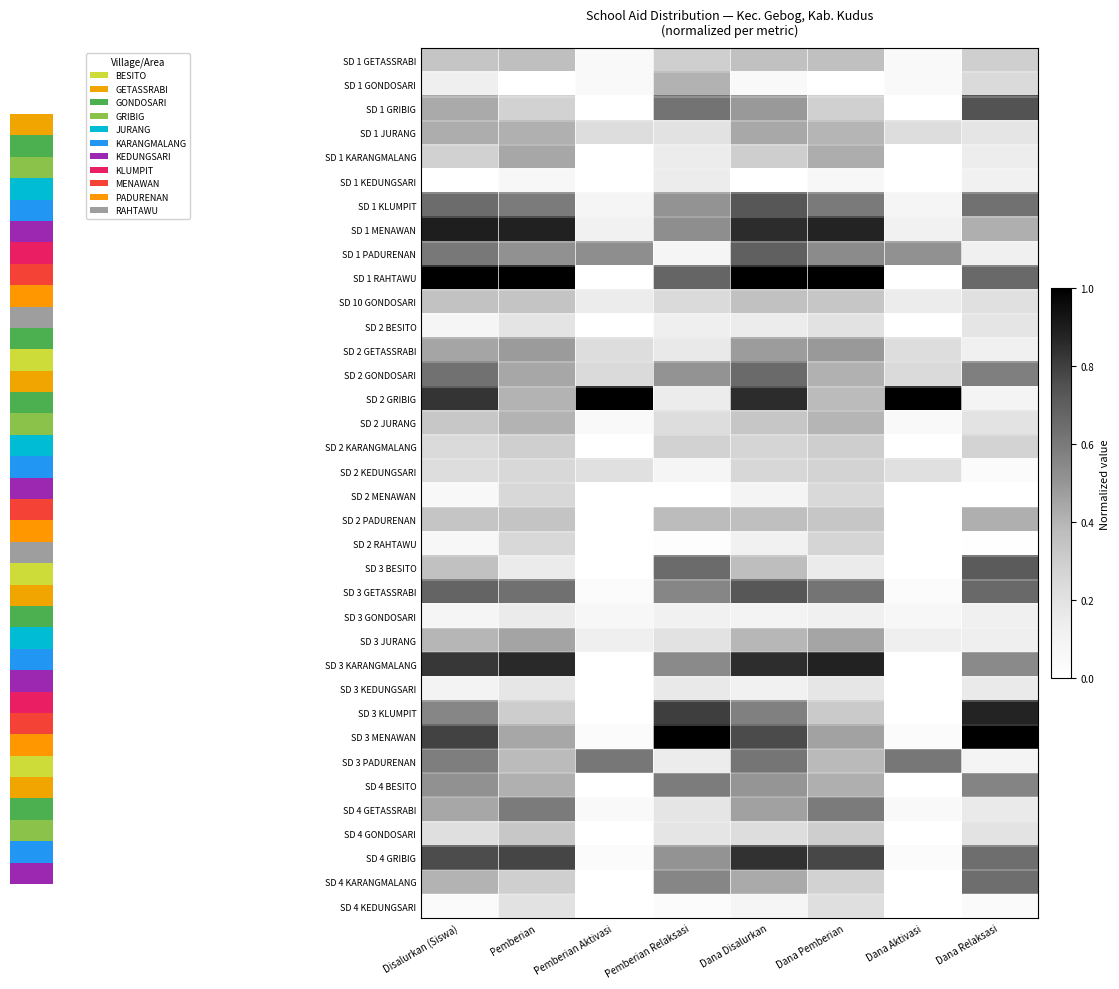

Reading right to left, list all the values displayed in this chart.

SD 1 GETASSRABI: Dana Relaksasi=0.3	Dana Aktivasi=0.0	Dana Pemberian=0.4	Dana Disalurkan=0.4	Pemberian Relaksasi=0.3	Pemberian Aktivasi=0.0	Pemberian=0.4	Disalurkan (Siswa)=0.3
SD 1 GONDOSARI: Dana Relaksasi=0.2	Dana Aktivasi=0.0	Dana Pemberian=0.0	Dana Disalurkan=0.1	Pemberian Relaksasi=0.4	Pemberian Aktivasi=0.0	Pemberian=0.0	Disalurkan (Siswa)=0.1
SD 1 GRIBIG: Dana Relaksasi=0.7	Dana Aktivasi=0.0	Dana Pemberian=0.3	Dana Disalurkan=0.5	Pemberian Relaksasi=0.6	Pemberian Aktivasi=0.0	Pemberian=0.3	Disalurkan (Siswa)=0.4
SD 1 JURANG: Dana Relaksasi=0.2	Dana Aktivasi=0.2	Dana Pemberian=0.4	Dana Disalurkan=0.4	Pemberian Relaksasi=0.2	Pemberian Aktivasi=0.2	Pemberian=0.4	Disalurkan (Siswa)=0.4
SD 1 KARANGMALANG: Dana Relaksasi=0.1	Dana Aktivasi=0.0	Dana Pemberian=0.4	Dana Disalurkan=0.3	Pemberian Relaksasi=0.1	Pemberian Aktivasi=0.0	Pemberian=0.4	Disalurkan (Siswa)=0.3
SD 1 KEDUNGSARI: Dana Relaksasi=0.1	Dana Aktivasi=0.0	Dana Pemberian=0.1	Dana Disalurkan=0.0	Pemberian Relaksasi=0.1	Pemberian Aktivasi=0.0	Pemberian=0.1	Disalurkan (Siswa)=0.0
SD 1 KLUMPIT: Dana Relaksasi=0.6	Dana Aktivasi=0.1	Dana Pemberian=0.6	Dana Disalurkan=0.7	Pemberian Relaksasi=0.5	Pemberian Aktivasi=0.1	Pemberian=0.6	Disalurkan (Siswa)=0.7
SD 1 MENAWAN: Dana Relaksasi=0.4	Dana Aktivasi=0.1	Dana Pemberian=0.9	Dana Disalurkan=0.9	Pemberian Relaksasi=0.5	Pemberian Aktivasi=0.1	Pemberian=0.9	Disalurkan (Siswa)=0.9
SD 1 PADURENAN: Dana Relaksasi=0.1	Dana Aktivasi=0.5	Dana Pemberian=0.5	Dana Disalurkan=0.7	Pemberian Relaksasi=0.1	Pemberian Aktivasi=0.5	Pemberian=0.5	Disalurkan (Siswa)=0.6
SD 1 RAHTAWU: Dana Relaksasi=0.7	Dana Aktivasi=0.0	Dana Pemberian=1.0	Dana Disalurkan=1.0	Pemberian Relaksasi=0.7	Pemberian Aktivasi=0.0	Pemberian=1.0	Disalurkan (Siswa)=1.0
SD 10 GONDOSARI: Dana Relaksasi=0.2	Dana Aktivasi=0.1	Dana Pemberian=0.3	Dana Disalurkan=0.4	Pemberian Relaksasi=0.2	Pemberian Aktivasi=0.1	Pemberian=0.3	Disalurkan (Siswa)=0.3
SD 2 BESITO: Dana Relaksasi=0.2	Dana Aktivasi=0.0	Dana Pemberian=0.2	Dana Disalurkan=0.1	Pemberian Relaksasi=0.1	Pemberian Aktivasi=0.0	Pemberian=0.2	Disalurkan (Siswa)=0.1
SD 2 GETASSRABI: Dana Relaksasi=0.1	Dana Aktivasi=0.2	Dana Pemberian=0.5	Dana Disalurkan=0.5	Pemberian Relaksasi=0.2	Pemberian Aktivasi=0.2	Pemberian=0.5	Disalurkan (Siswa)=0.5
SD 2 GONDOSARI: Dana Relaksasi=0.6	Dana Aktivasi=0.2	Dana Pemberian=0.4	Dana Disalurkan=0.7	Pemberian Relaksasi=0.5	Pemberian Aktivasi=0.2	Pemberian=0.4	Disalurkan (Siswa)=0.6
SD 2 GRIBIG: Dana Relaksasi=0.1	Dana Aktivasi=1.0	Dana Pemberian=0.4	Dana Disalurkan=0.9	Pemberian Relaksasi=0.1	Pemberian Aktivasi=1.0	Pemberian=0.4	Disalurkan (Siswa)=0.8
SD 2 JURANG: Dana Relaksasi=0.2	Dana Aktivasi=0.0	Dana Pemberian=0.4	Dana Disalurkan=0.3	Pemberian Relaksasi=0.2	Pemberian Aktivasi=0.0	Pemberian=0.4	Disalurkan (Siswa)=0.3
SD 2 KARANGMALANG: Dana Relaksasi=0.3	Dana Aktivasi=0.0	Dana Pemberian=0.3	Dana Disalurkan=0.3	Pemberian Relaksasi=0.3	Pemberian Aktivasi=0.0	Pemberian=0.3	Disalurkan (Siswa)=0.2
SD 2 KEDUNGSARI: Dana Relaksasi=0.0	Dana Aktivasi=0.2	Dana Pemberian=0.3	Dana Disalurkan=0.3	Pemberian Relaksasi=0.1	Pemberian Aktivasi=0.2	Pemberian=0.3	Disalurkan (Siswa)=0.2
SD 2 MENAWAN: Dana Relaksasi=0.0	Dana Aktivasi=0.0	Dana Pemberian=0.2	Dana Disalurkan=0.1	Pemberian Relaksasi=0.0	Pemberian Aktivasi=0.0	Pemberian=0.3	Disalurkan (Siswa)=0.1
SD 2 PADURENAN: Dana Relaksasi=0.4	Dana Aktivasi=0.0	Dana Pemberian=0.3	Dana Disalurkan=0.4	Pemberian Relaksasi=0.4	Pemberian Aktivasi=0.0	Pemberian=0.3	Disalurkan (Siswa)=0.3
SD 2 RAHTAWU: Dana Relaksasi=0.0	Dana Aktivasi=0.0	Dana Pemberian=0.3	Dana Disalurkan=0.1	Pemberian Relaksasi=0.0	Pemberian Aktivasi=0.0	Pemberian=0.3	Disalurkan (Siswa)=0.1
SD 3 BESITO: Dana Relaksasi=0.7	Dana Aktivasi=0.0	Dana Pemberian=0.2	Dana Disalurkan=0.4	Pemberian Relaksasi=0.7	Pemberian Aktivasi=0.0	Pemberian=0.2	Disalurkan (Siswa)=0.4
SD 3 GETASSRABI: Dana Relaksasi=0.7	Dana Aktivasi=0.0	Dana Pemberian=0.6	Dana Disalurkan=0.7	Pemberian Relaksasi=0.6	Pemberian Aktivasi=0.0	Pemberian=0.6	Disalurkan (Siswa)=0.7
SD 3 GONDOSARI: Dana Relaksasi=0.1	Dana Aktivasi=0.1	Dana Pemberian=0.1	Dana Disalurkan=0.1	Pemberian Relaksasi=0.1	Pemberian Aktivasi=0.1	Pemberian=0.2	Disalurkan (Siswa)=0.1
SD 3 JURANG: Dana Relaksasi=0.1	Dana Aktivasi=0.1	Dana Pemberian=0.5	Dana Disalurkan=0.4	Pemberian Relaksasi=0.2	Pemberian Aktivasi=0.1	Pemberian=0.5	Disalurkan (Siswa)=0.4
SD 3 KARANGMALANG: Dana Relaksasi=0.5	Dana Aktivasi=0.0	Dana Pemberian=0.9	Dana Disalurkan=0.8	Pemberian Relaksasi=0.5	Pemberian Aktivasi=0.0	Pemberian=0.9	Disalurkan (Siswa)=0.8
SD 3 KEDUNGSARI: Dana Relaksasi=0.2	Dana Aktivasi=0.0	Dana Pemberian=0.2	Dana Disalurkan=0.1	Pemberian Relaksasi=0.2	Pemberian Aktivasi=0.0	Pemberian=0.2	Disalurkan (Siswa)=0.1
SD 3 KLUMPIT: Dana Relaksasi=0.9	Dana Aktivasi=0.0	Dana Pemberian=0.3	Dana Disalurkan=0.6	Pemberian Relaksasi=0.8	Pemberian Aktivasi=0.0	Pemberian=0.3	Disalurkan (Siswa)=0.6
SD 3 MENAWAN: Dana Relaksasi=1.0	Dana Aktivasi=0.0	Dana Pemberian=0.5	Dana Disalurkan=0.8	Pemberian Relaksasi=1.0	Pemberian Aktivasi=0.0	Pemberian=0.4	Disalurkan (Siswa)=0.8
SD 3 PADURENAN: Dana Relaksasi=0.1	Dana Aktivasi=0.6	Dana Pemberian=0.4	Dana Disalurkan=0.6	Pemberian Relaksasi=0.1	Pemberian Aktivasi=0.6	Pemberian=0.4	Disalurkan (Siswa)=0.6
SD 4 BESITO: Dana Relaksasi=0.6	Dana Aktivasi=0.0	Dana Pemberian=0.4	Dana Disalurkan=0.5	Pemberian Relaksasi=0.6	Pemberian Aktivasi=0.0	Pemberian=0.4	Disalurkan (Siswa)=0.5
SD 4 GETASSRABI: Dana Relaksasi=0.2	Dana Aktivasi=0.0	Dana Pemberian=0.6	Dana Disalurkan=0.5	Pemberian Relaksasi=0.2	Pemberian Aktivasi=0.0	Pemberian=0.6	Disalurkan (Siswa)=0.4
SD 4 GONDOSARI: Dana Relaksasi=0.2	Dana Aktivasi=0.0	Dana Pemberian=0.3	Dana Disalurkan=0.2	Pemberian Relaksasi=0.2	Pemberian Aktivasi=0.0	Pemberian=0.3	Disalurkan (Siswa)=0.2
SD 4 GRIBIG: Dana Relaksasi=0.6	Dana Aktivasi=0.0	Dana Pemberian=0.8	Dana Disalurkan=0.8	Pemberian Relaksasi=0.5	Pemberian Aktivasi=0.0	Pemberian=0.8	Disalurkan (Siswa)=0.8
SD 4 KARANGMALANG: Dana Relaksasi=0.6	Dana Aktivasi=0.0	Dana Pemberian=0.3	Dana Disalurkan=0.4	Pemberian Relaksasi=0.6	Pemberian Aktivasi=0.0	Pemberian=0.3	Disalurkan (Siswa)=0.4
SD 4 KEDUNGSARI: Dana Relaksasi=0.0	Dana Aktivasi=0.0	Dana Pemberian=0.2	Dana Disalurkan=0.1	Pemberian Relaksasi=0.0	Pemberian Aktivasi=0.0	Pemberian=0.2	Disalurkan (Siswa)=0.0